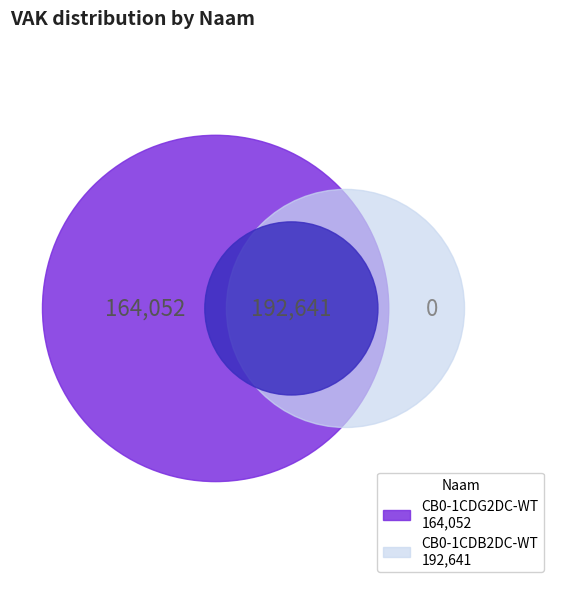

What percentage is the CB0-1CDG2DC-WT slice, to the nearest percent?

46%